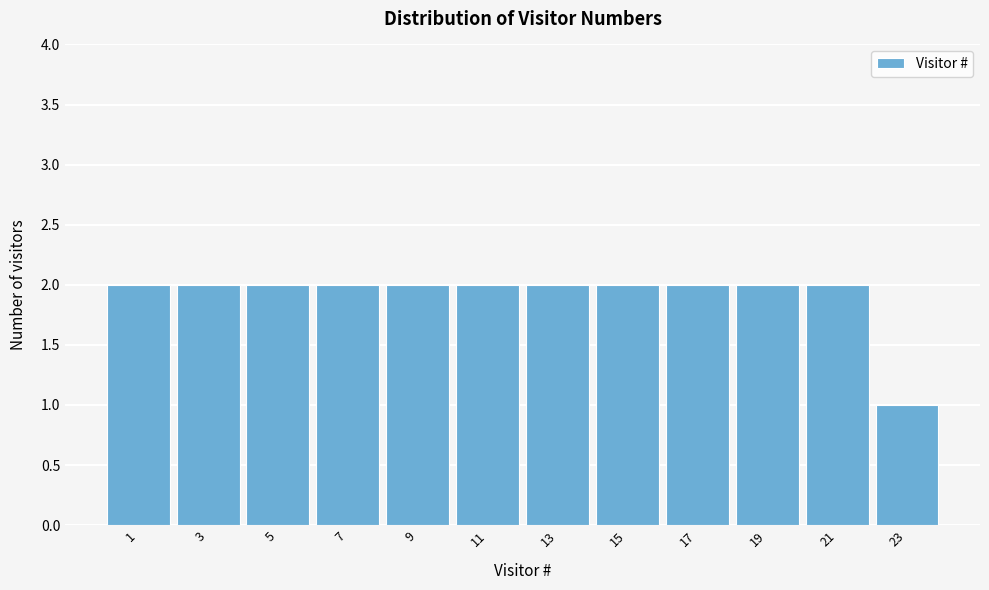

Reading right to left, list all the values displayed in this chart.

1	2	2	2	2	2	2	2	2	2	2	2